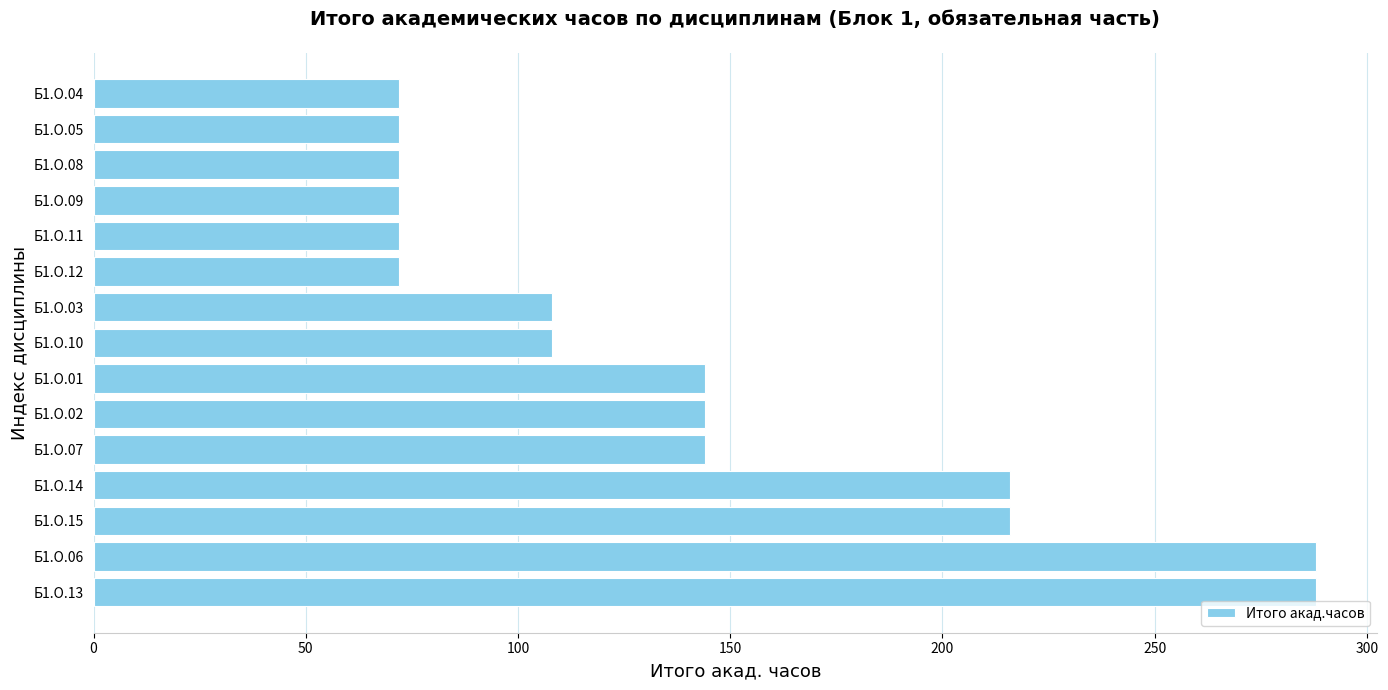

How many values are between 72 and 216?

13